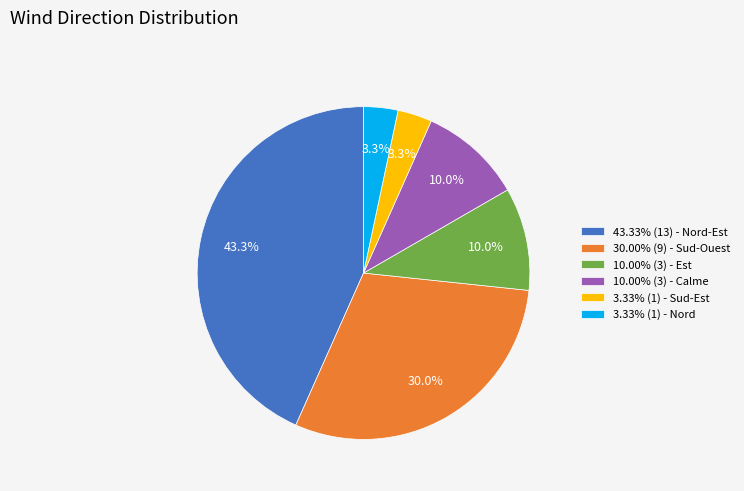

Combined, what portion of the pie is 3.33% (1) - Nord and 30.00% (9) - Sud-Ouest?

33.3%